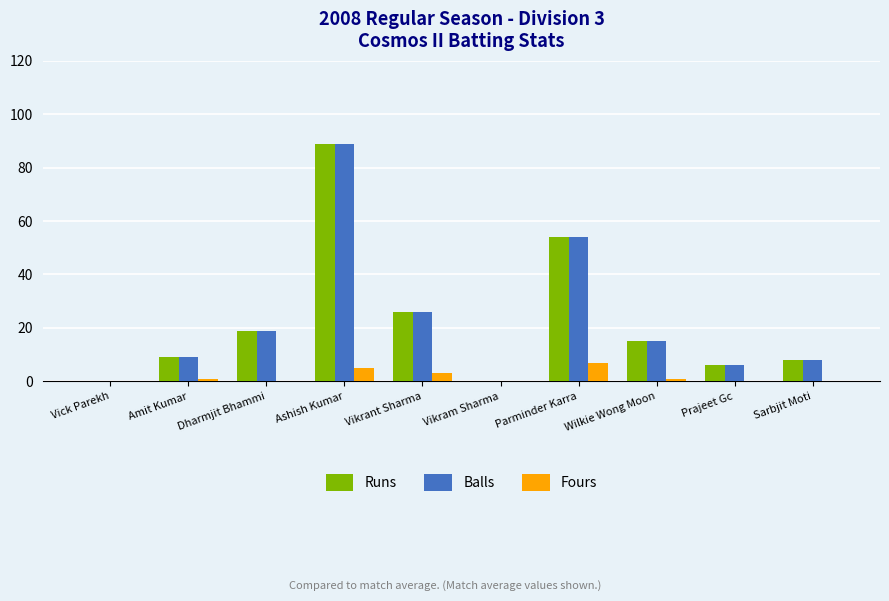

Are the bars horizontal?

No